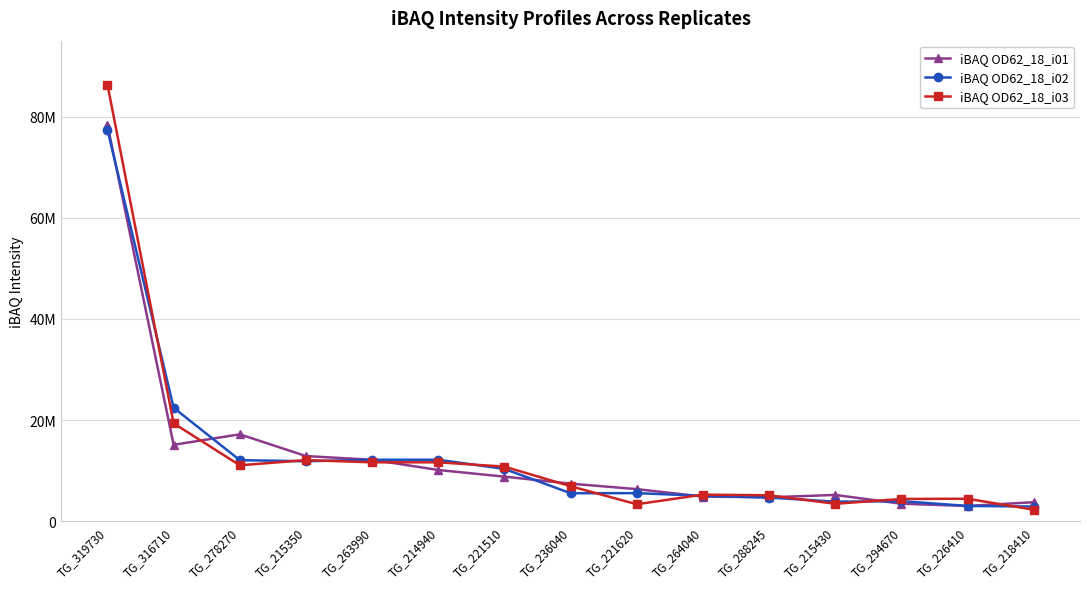

What is the value of the iBAQ OD62_18_i03 point at the 5th from the left?

11671000